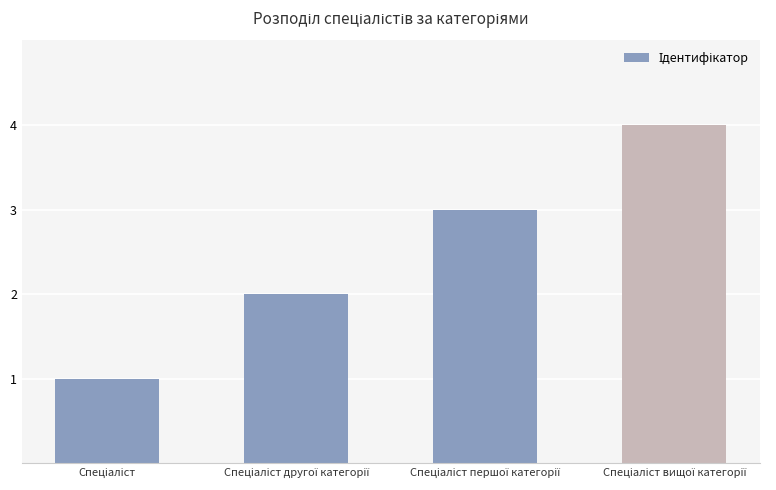

What is the sum of all values?

10